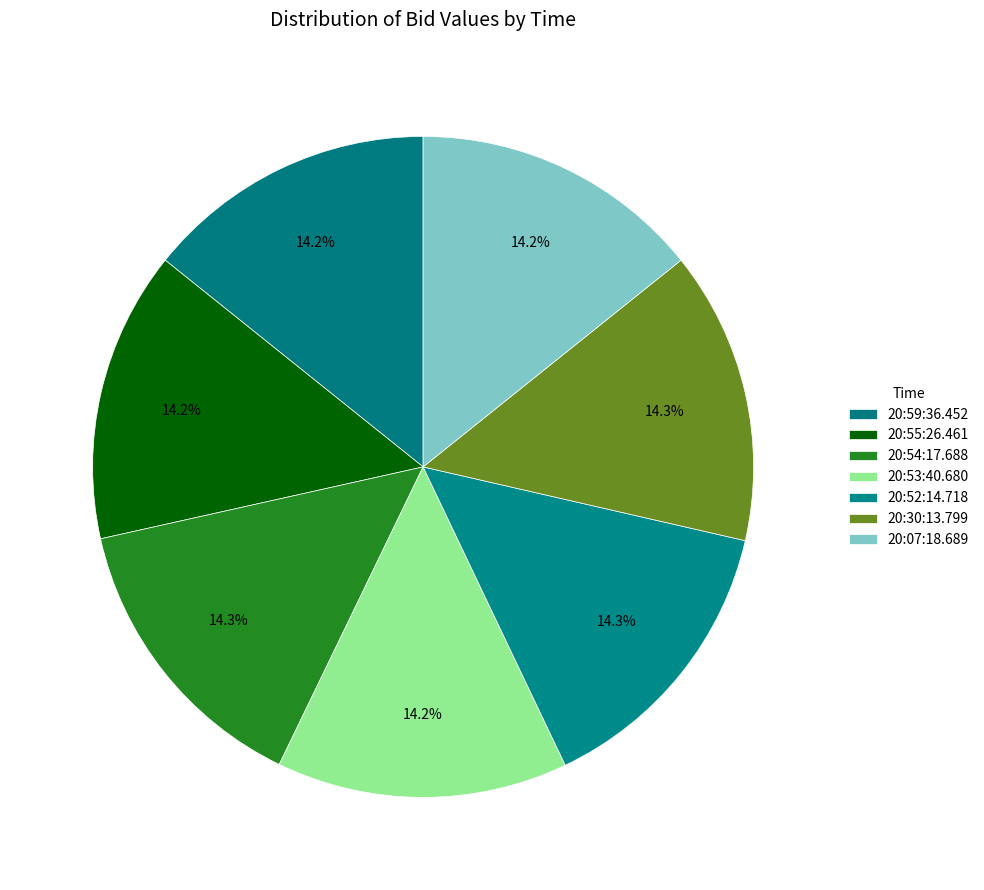

The 20:55:26.461 slice represents 1% of the pie. True or false?

False